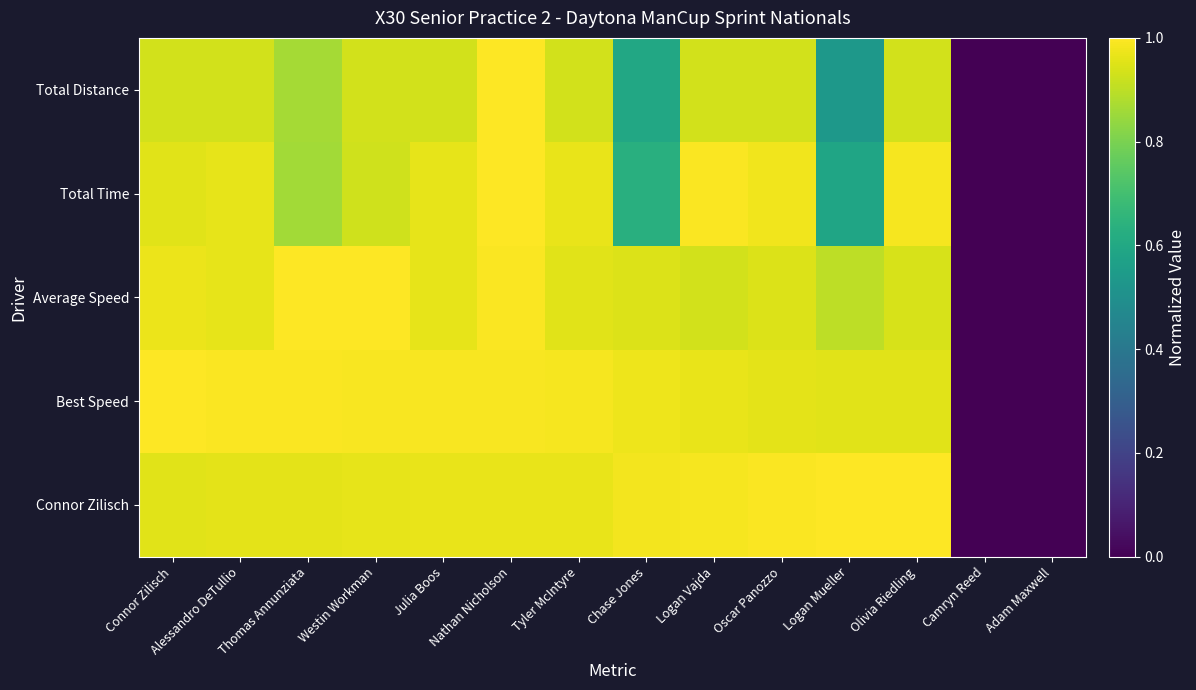

Which series has the largest range (max minus min)?

Connor Zilisch